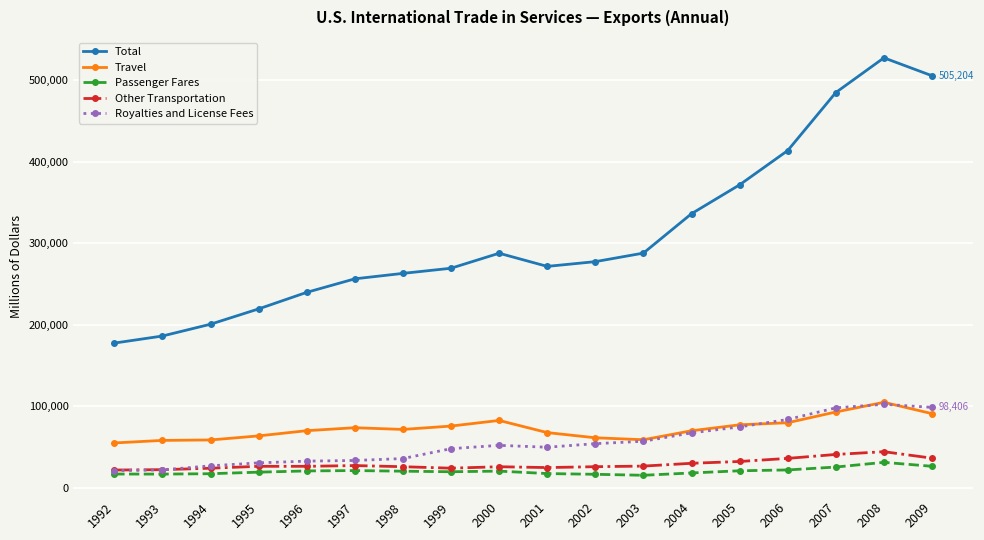

Which series ends up on top after the final intersection of Royalties and License Fees and Other Transportation?

Royalties and License Fees